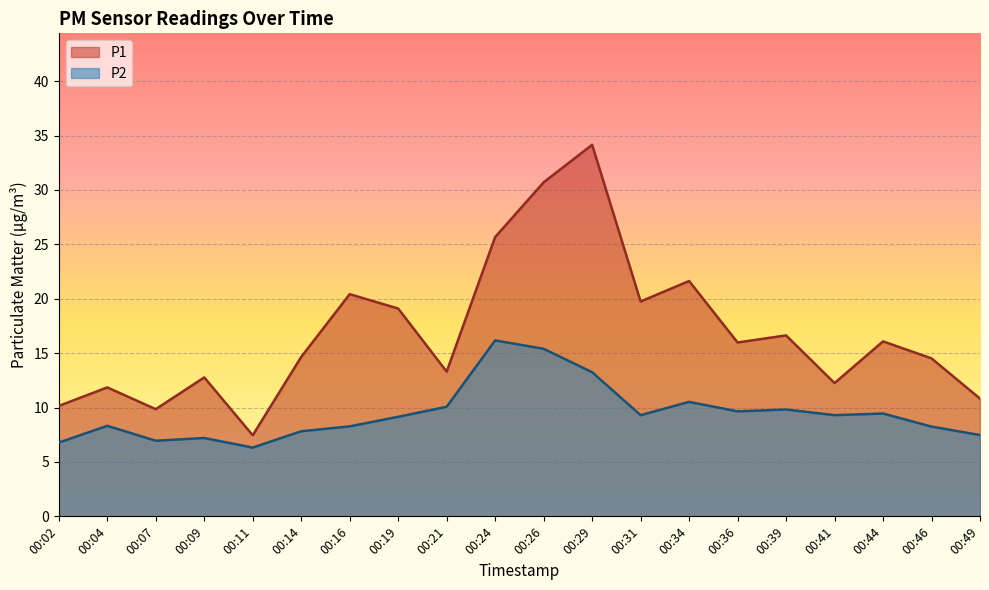

What is the value of the P1 point at the 14th from the left?

21.6